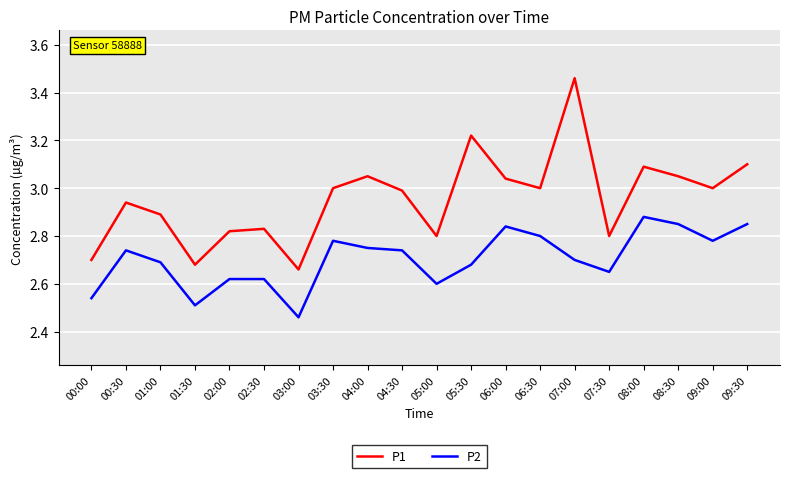

Which series has the widest spread of values?

P1